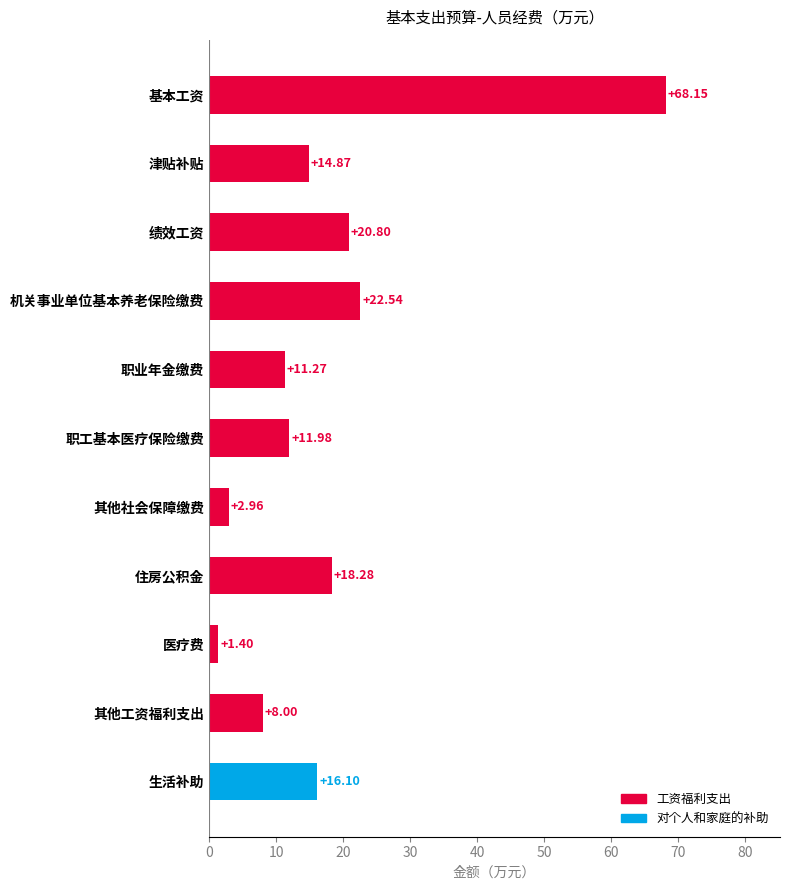

Approximately how many times larger is the value at 住房公积金 compared to 津贴补贴?

1.2